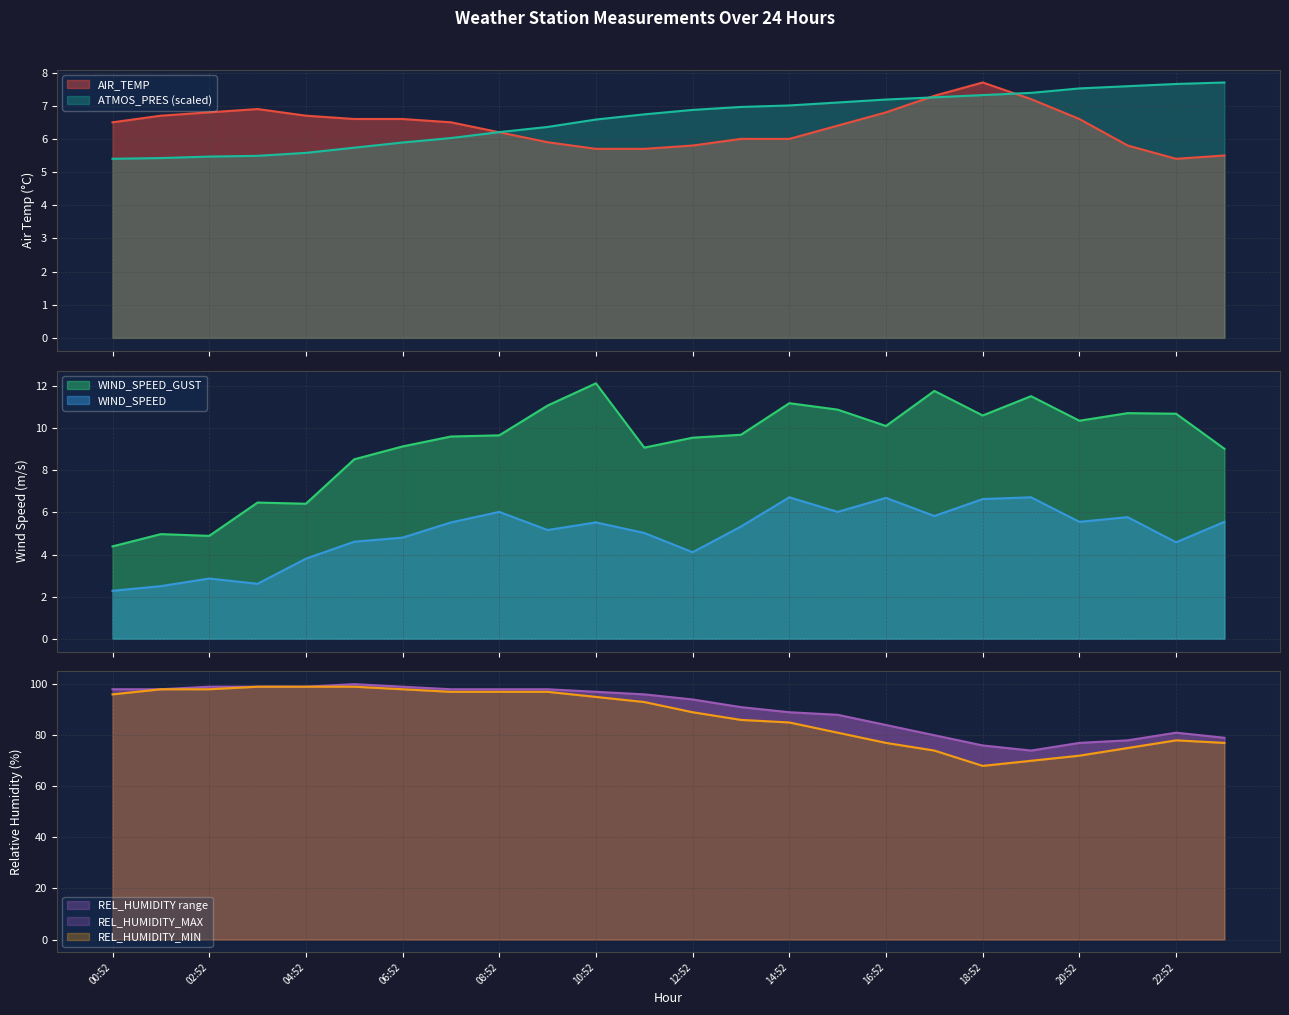

True or false: ATMOS_PRES and WIND_SPEED_GUST intersect in this chart.

True